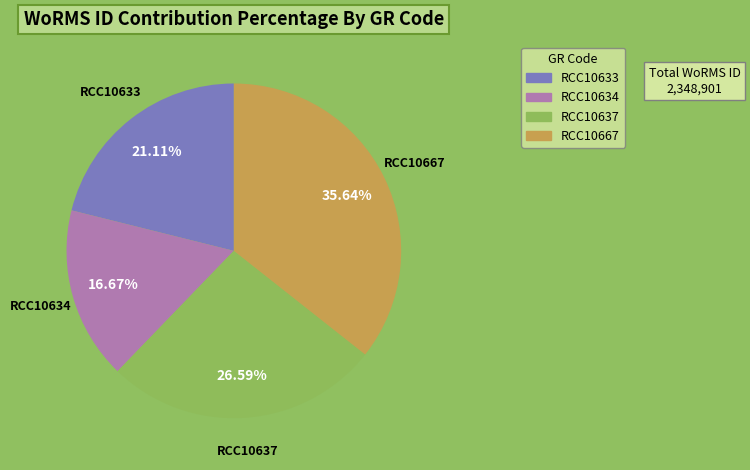

To the nearest percent, what is the difference between the largest and smallest slice percentages?

19%